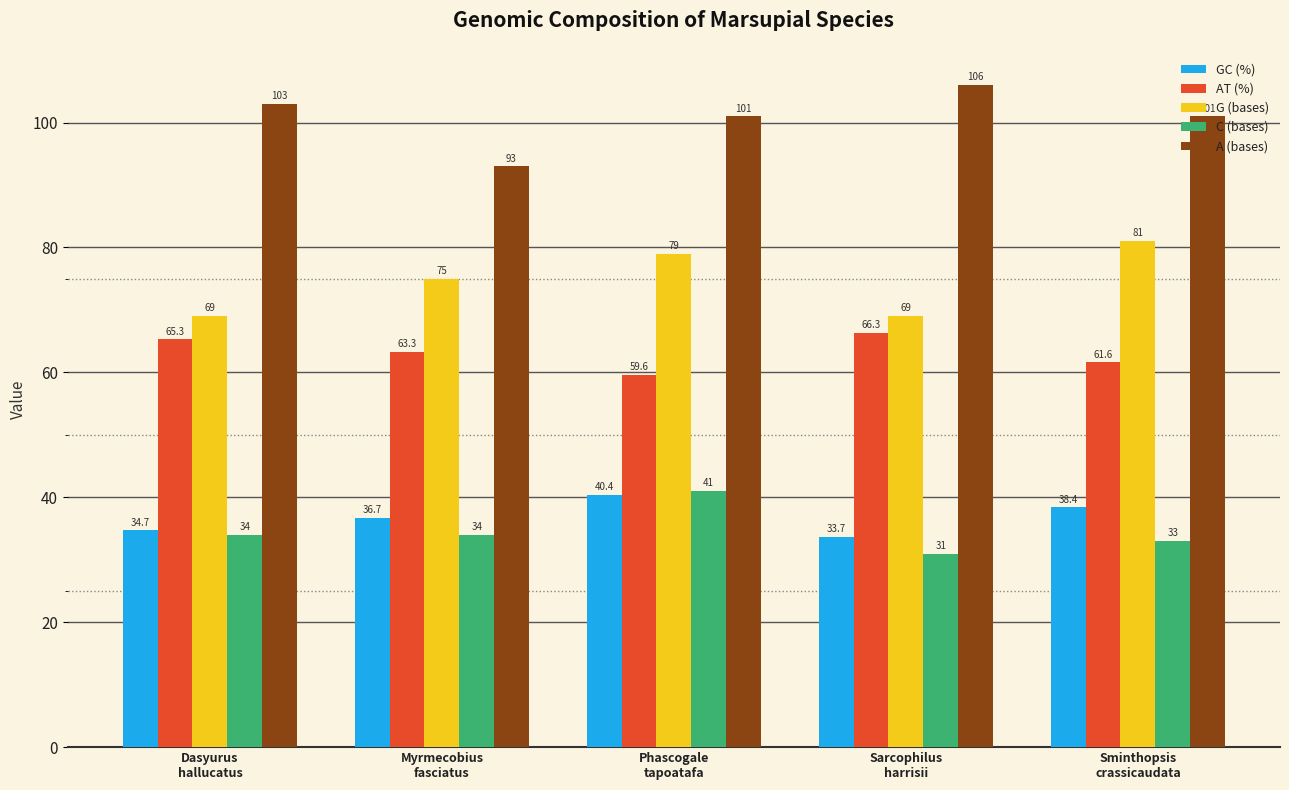

Rank the series at Sarcophilus
harrisii from highest to lowest value.

A (bases), G (bases), AT (%), GC (%), C (bases)